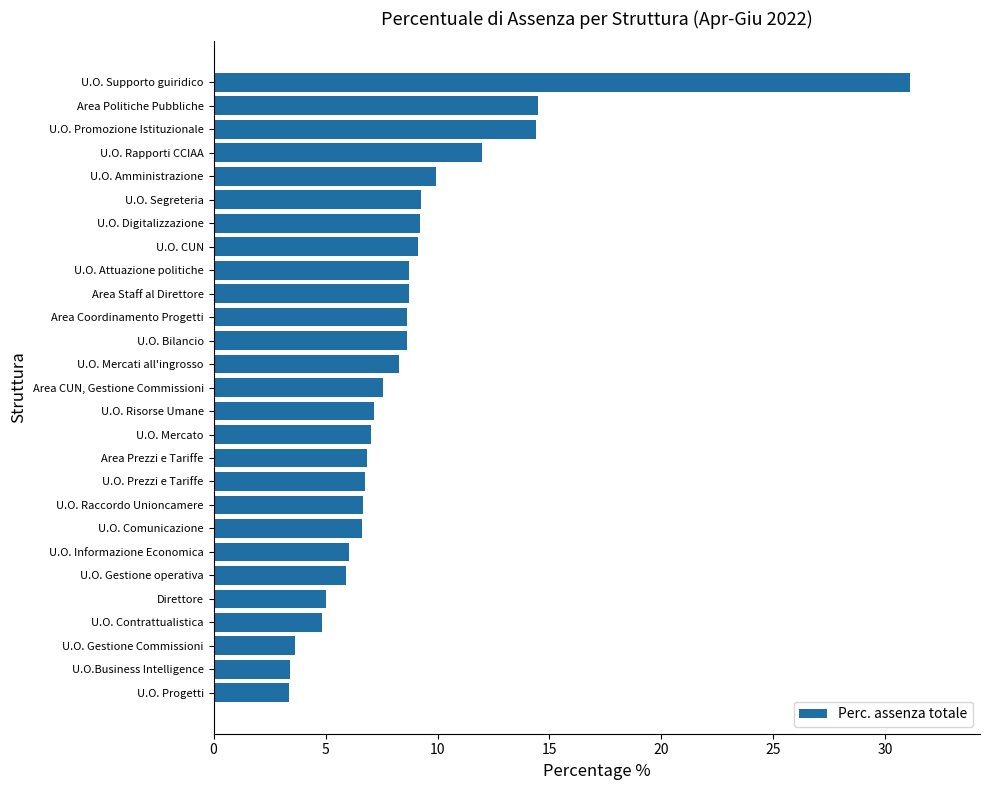

Is it true that the value at Area Staff al Direttore is 14.7?

False